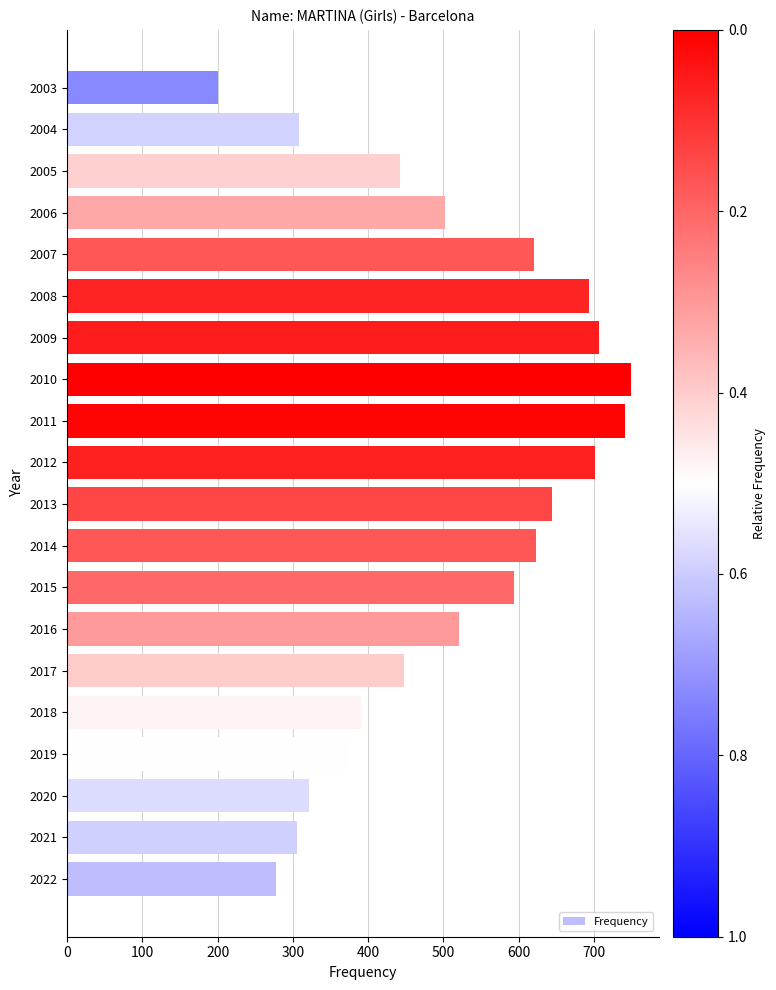

The value at 2019 is 659. True or false?

False